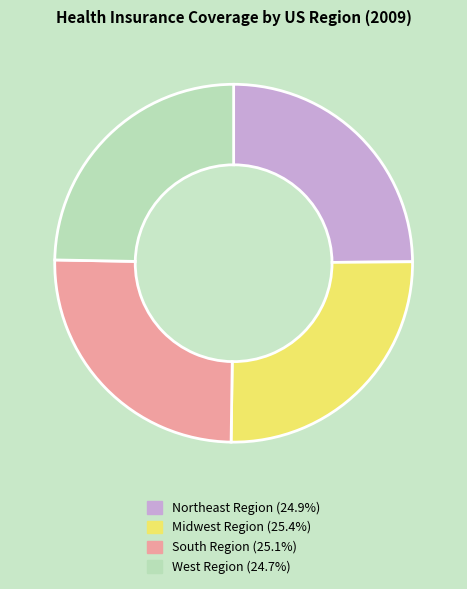

How many segments does this pie chart have?

4